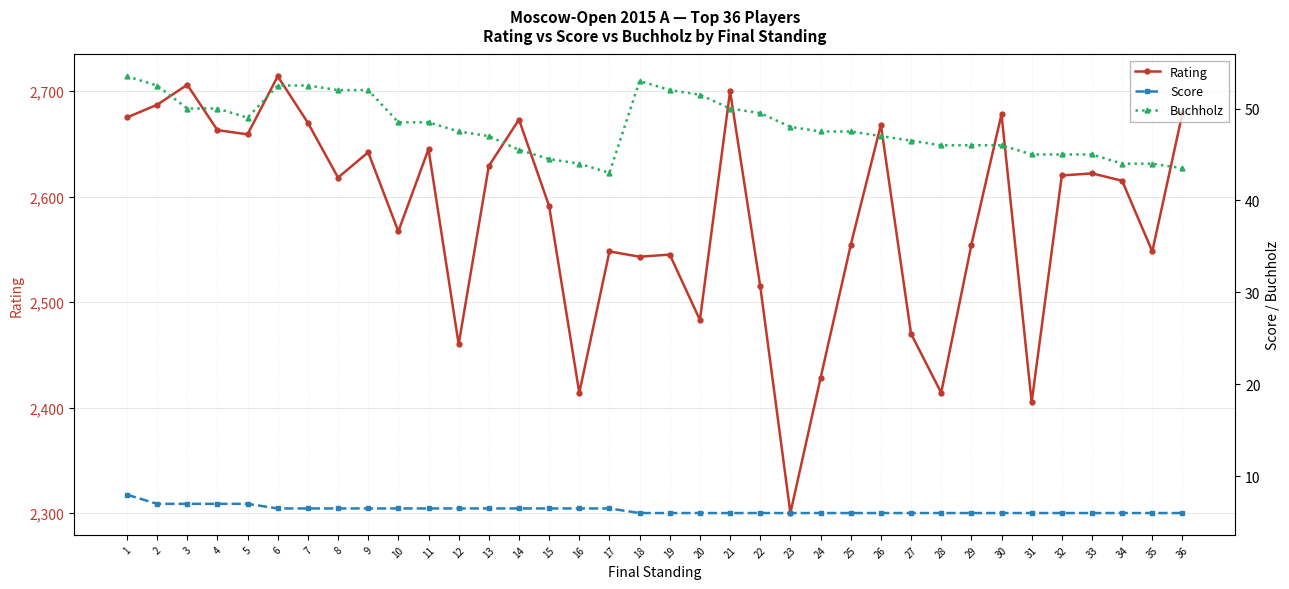

Reading right to left, extract all data points from this chart.

Rating: 36=2679.0	35=2548.0	34=2615.0	33=2622.0	32=2620.0	31=2405.0	30=2678.0	29=2554.0	28=2414.0	27=2470.0	26=2668.0	25=2554.0	24=2428.0	23=2300.0	22=2515.0	21=2700.0	20=2483.0	19=2545.0	18=2543.0	17=2548.0	16=2414.0	15=2591.0	14=2673.0	13=2629.0	12=2460.0	11=2645.0	10=2567.0	9=2642.0	8=2618.0	7=2670.0	6=2714.0	5=2659.0	4=2663.0	3=2706.0	2=2687.0	1=2675.0
Score: 36=6.0	35=6.0	34=6.0	33=6.0	32=6.0	31=6.0	30=6.0	29=6.0	28=6.0	27=6.0	26=6.0	25=6.0	24=6.0	23=6.0	22=6.0	21=6.0	20=6.0	19=6.0	18=6.0	17=6.5	16=6.5	15=6.5	14=6.5	13=6.5	12=6.5	11=6.5	10=6.5	9=6.5	8=6.5	7=6.5	6=6.5	5=7.0	4=7.0	3=7.0	2=7.0	1=8.0
Buchholz: 36=43.5	35=44.0	34=44.0	33=45.0	32=45.0	31=45.0	30=46.0	29=46.0	28=46.0	27=46.5	26=47.0	25=47.5	24=47.5	23=48.0	22=49.5	21=50.0	20=51.5	19=52.0	18=53.0	17=43.0	16=44.0	15=44.5	14=45.5	13=47.0	12=47.5	11=48.5	10=48.5	9=52.0	8=52.0	7=52.5	6=52.5	5=49.0	4=50.0	3=50.0	2=52.5	1=53.5